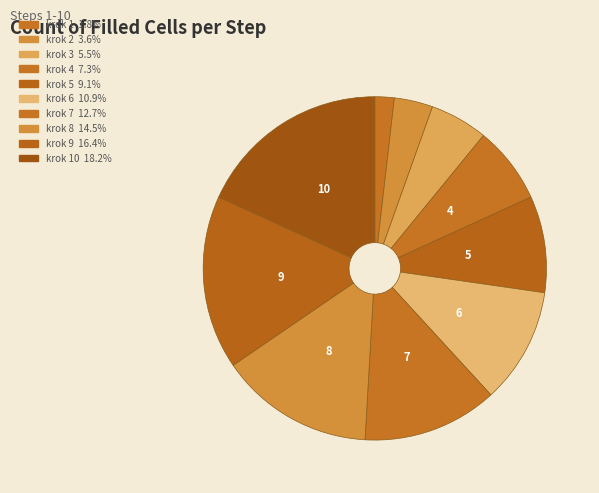

Count the number of slices in the pie.

10